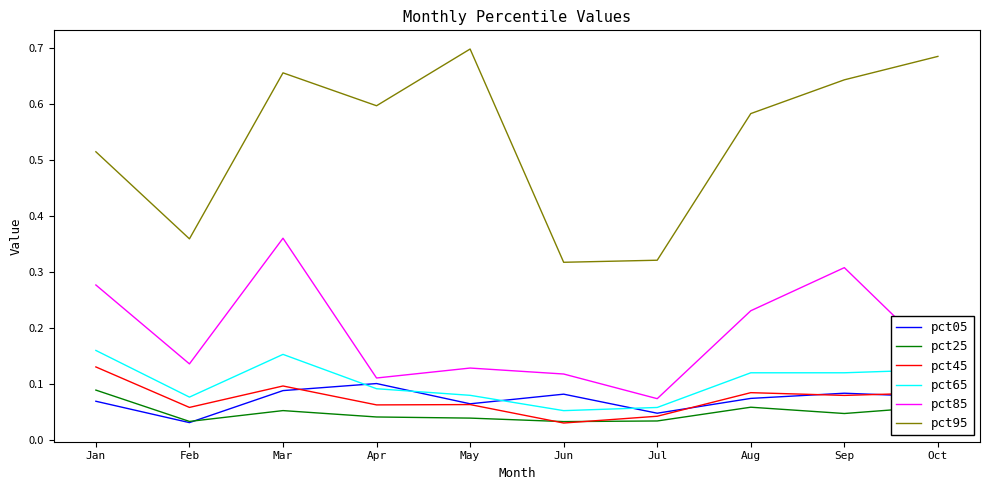

Rank the series at Mar from highest to lowest value.

pct95, pct85, pct65, pct45, pct05, pct25